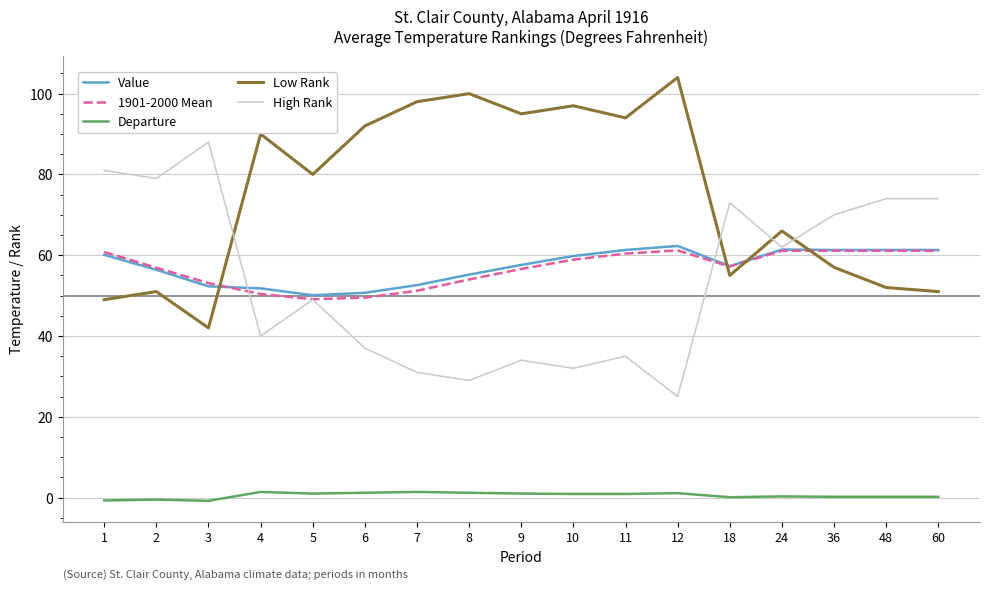

What is the sum of all Value values?

972.8